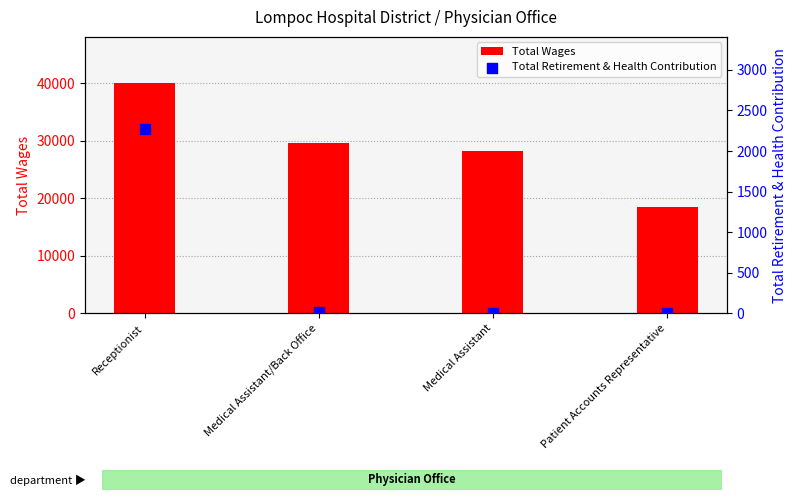

At how many categories does at least one series exceed 15918?

4